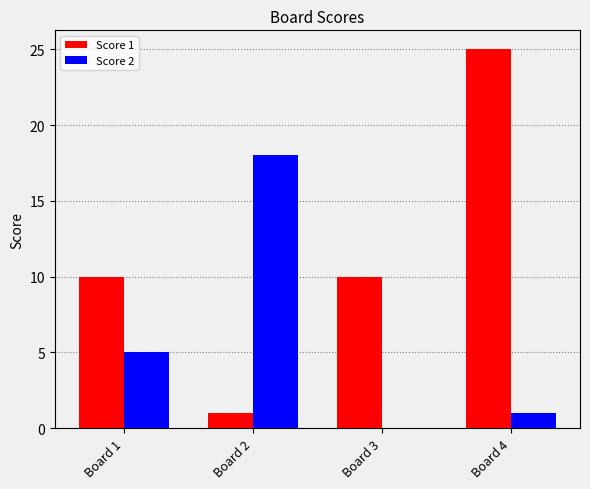

What is the average value of the Score 2 series?

6